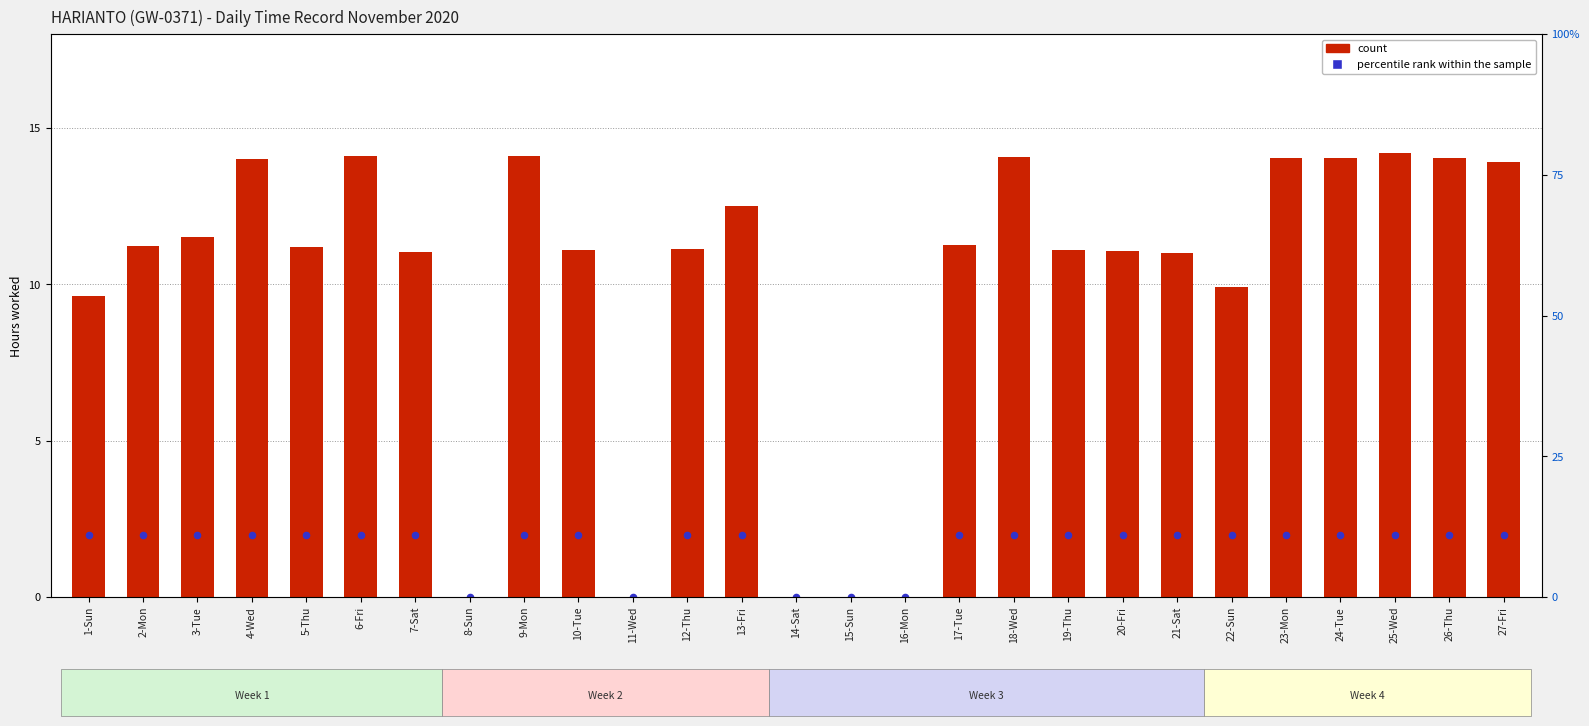

What are all the series names shown in the legend?

count, percentile rank within the sample